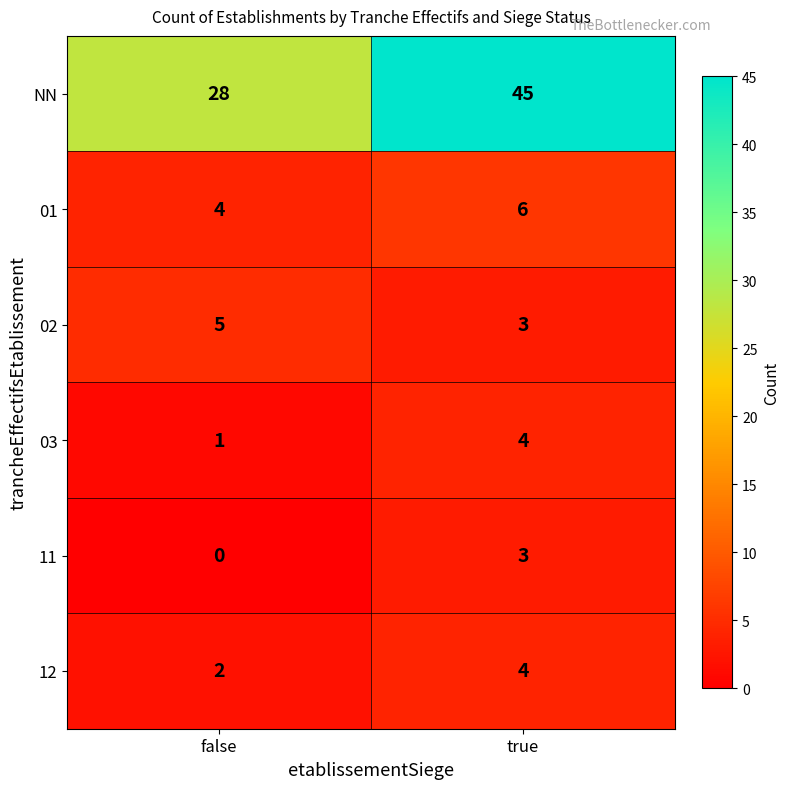

At which label is NN closest to 36?

false